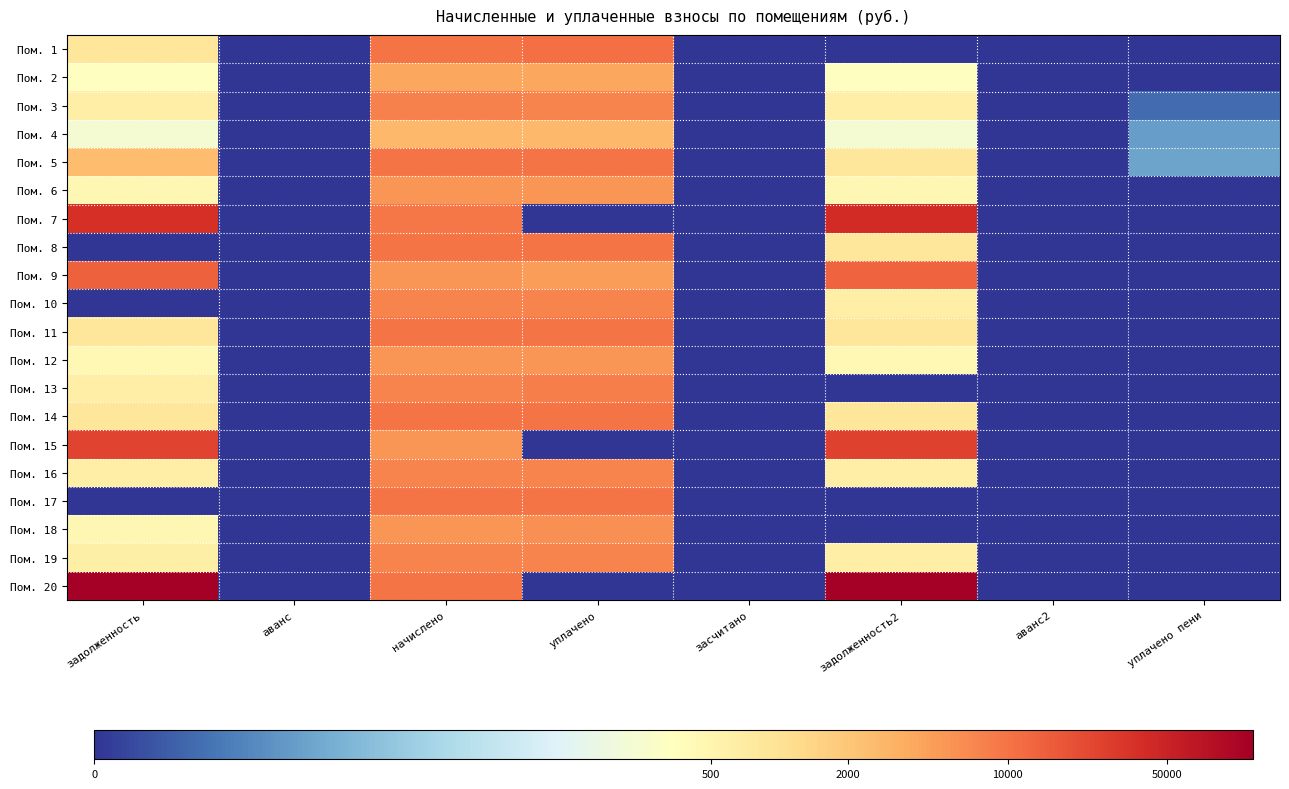

At how many categories does at least one series exceed 8?

4